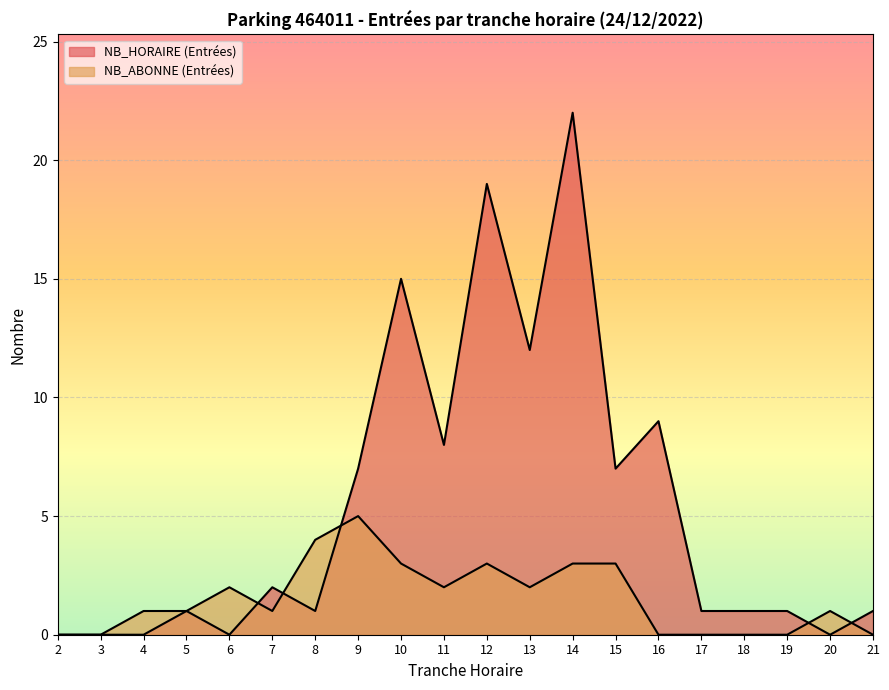

True or false: NB_ABONNE (Entrées) and NB_HORAIRE (Entrées) cross at least once.

True